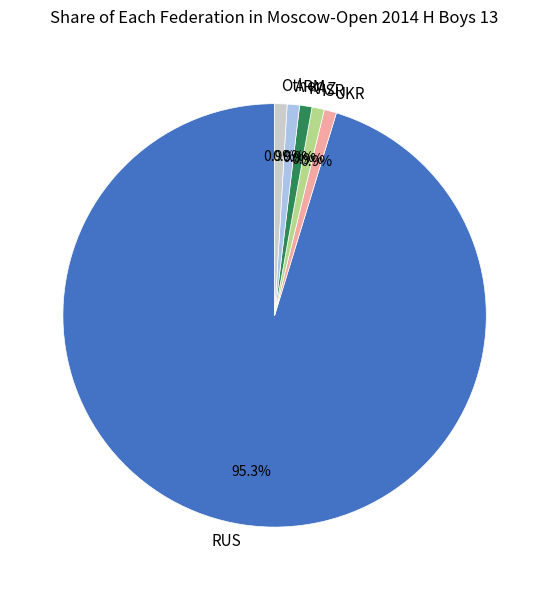

To the nearest percent, what is the average slice percentage?

17%